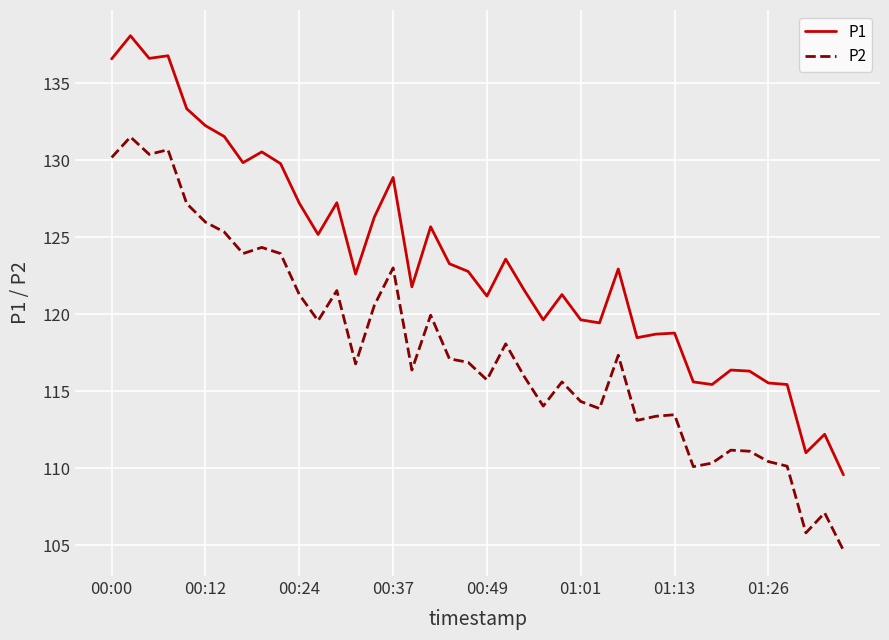

Which series has the largest range (max minus min)?

P1